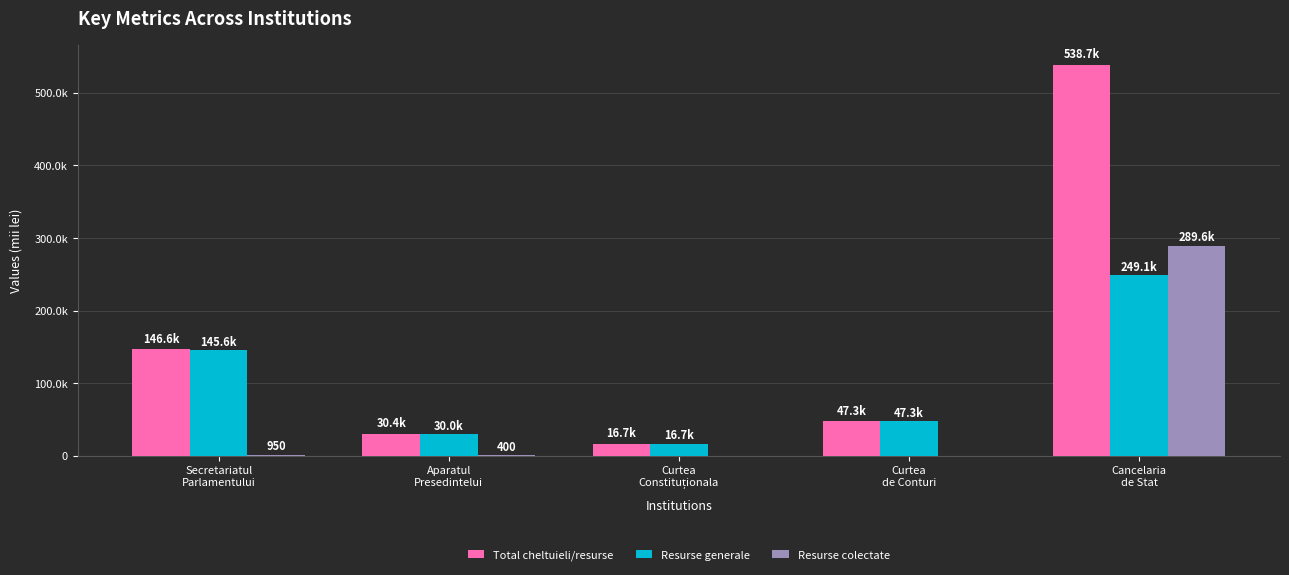

At Cancelaria
de Stat, list the series in order from smallest to largest.

Resurse generale, Resurse colectate, Total cheltuieli/resurse